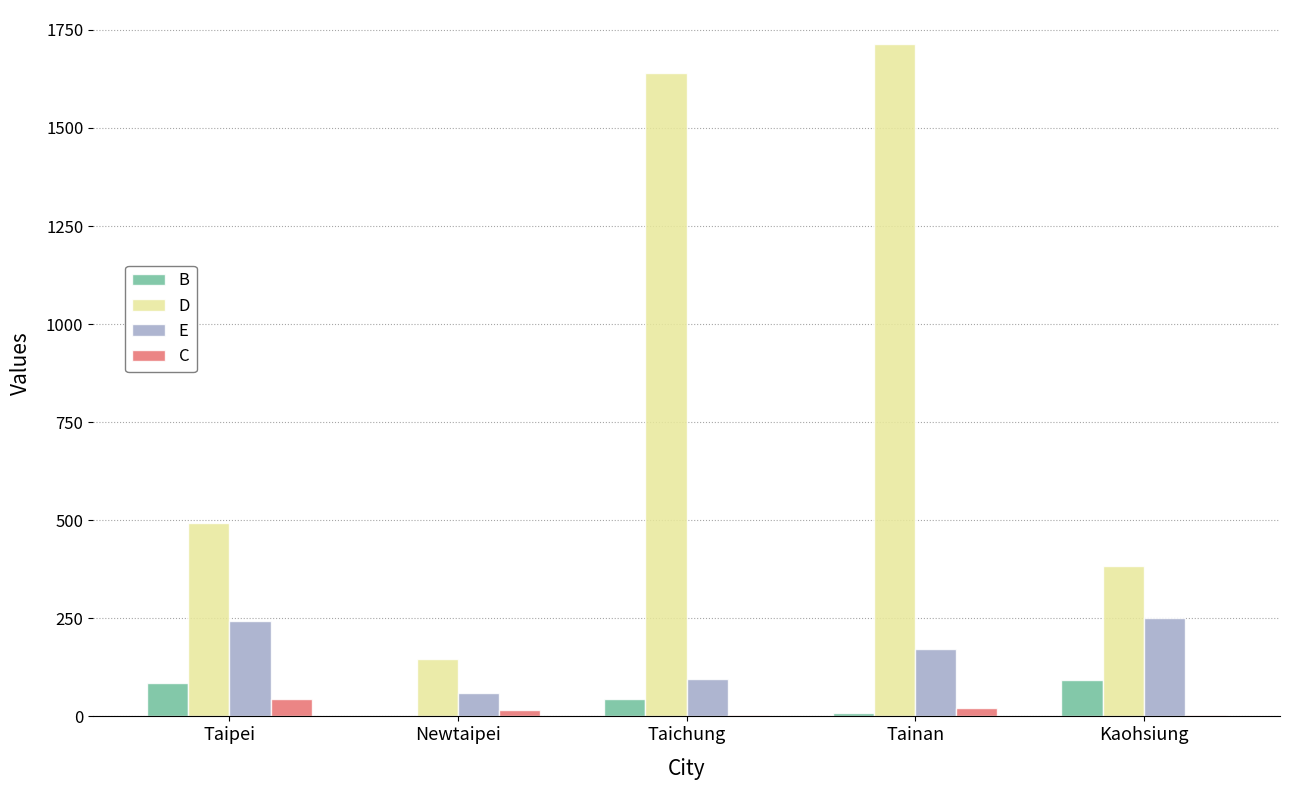

What is the maximum value for B?

94